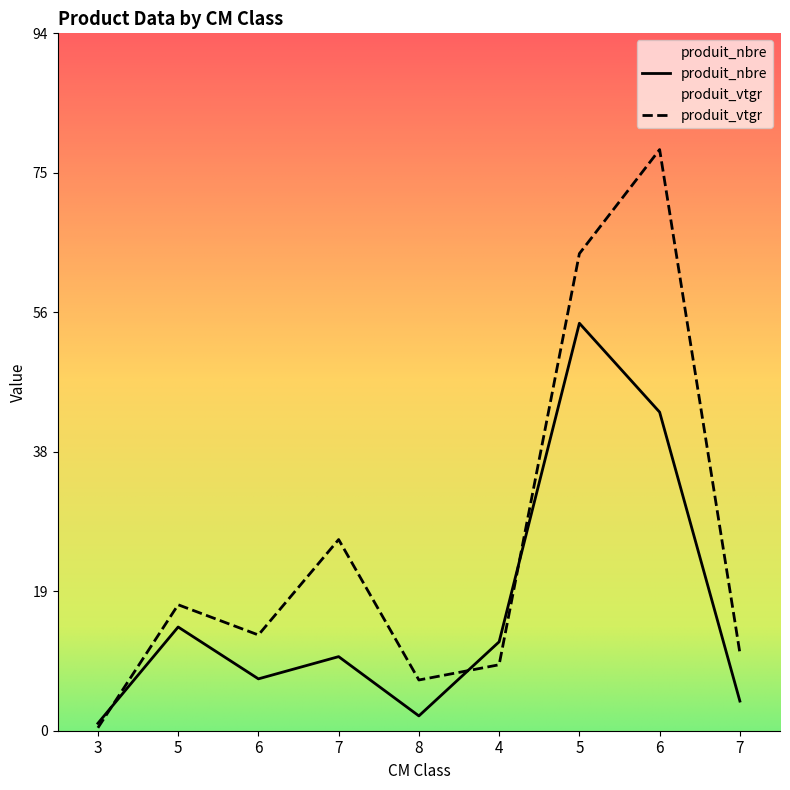

Reading right to left, transcribe all the data shown in this chart.

produit_nbre: 7=4.0	6=43.0	5=55.0	4=12.0	8=2.0	7=10.0	6=7.0	5=14.0	3=1.0
produit_vtgr: 7=10.5	6=78.4	5=64.4	4=8.9	8=6.8	7=25.8	6=12.9	5=17.0	3=0.4